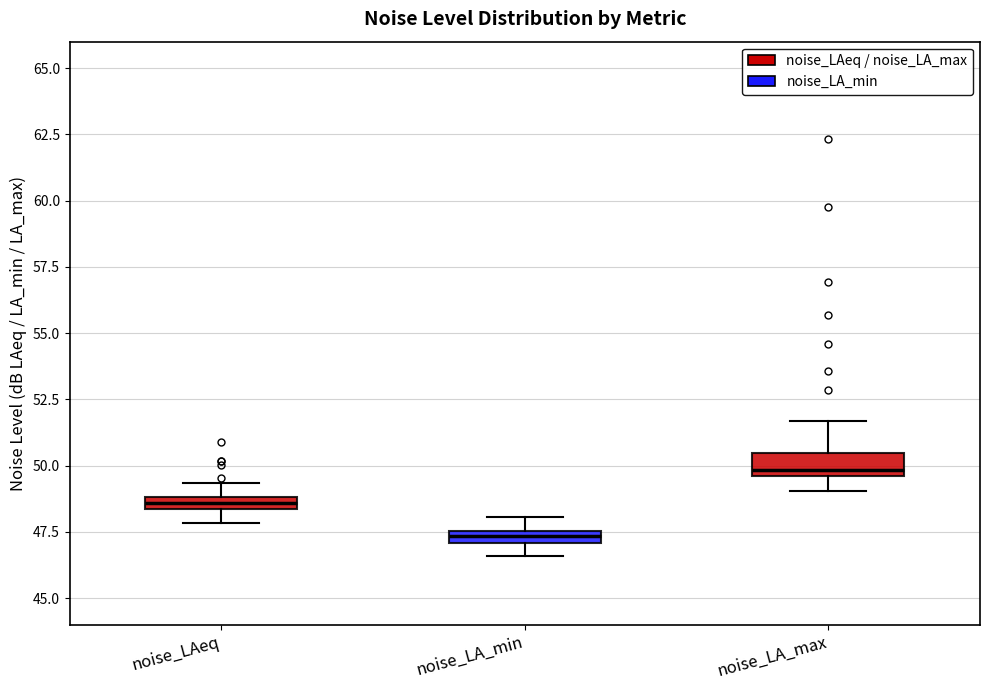

Which box's median line is the highest?

noise_LA_max